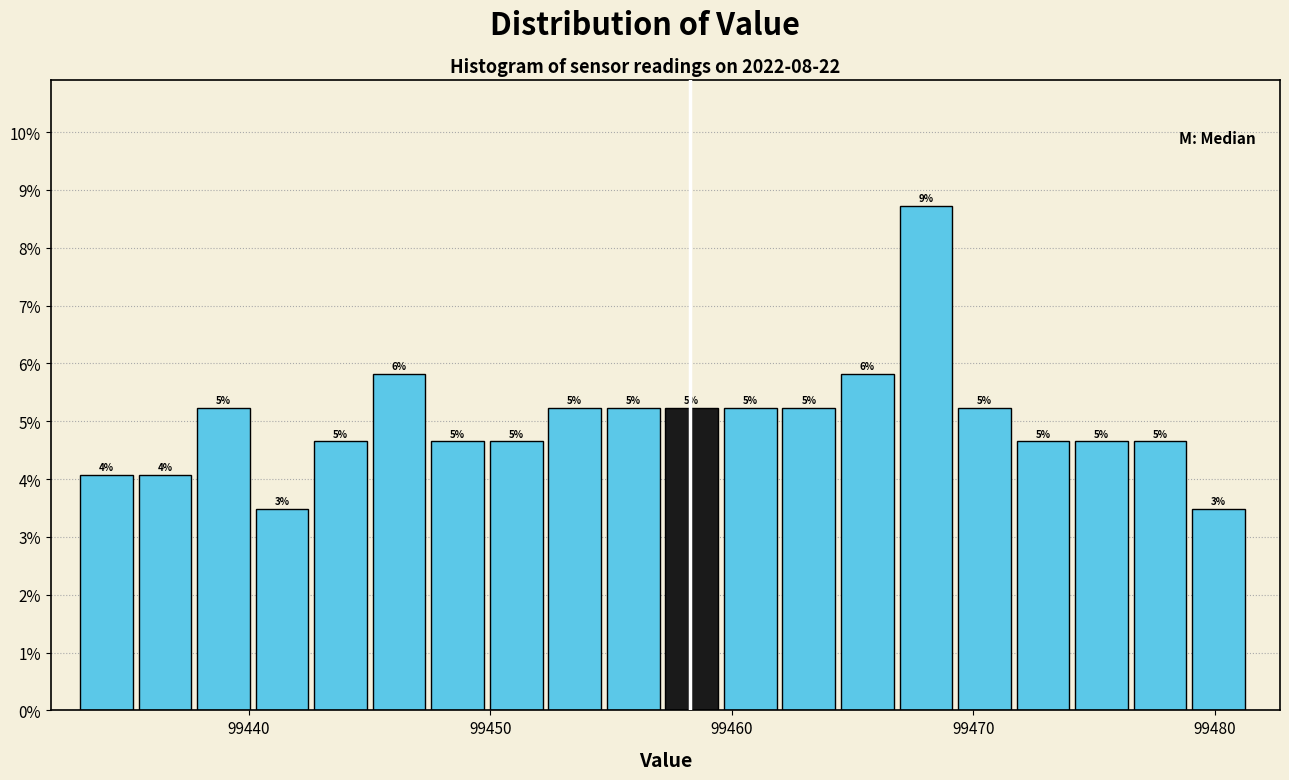

Around what value on the x-axis is the tallest bar? Give the approximate position of its centre, as read against the axis.

99468